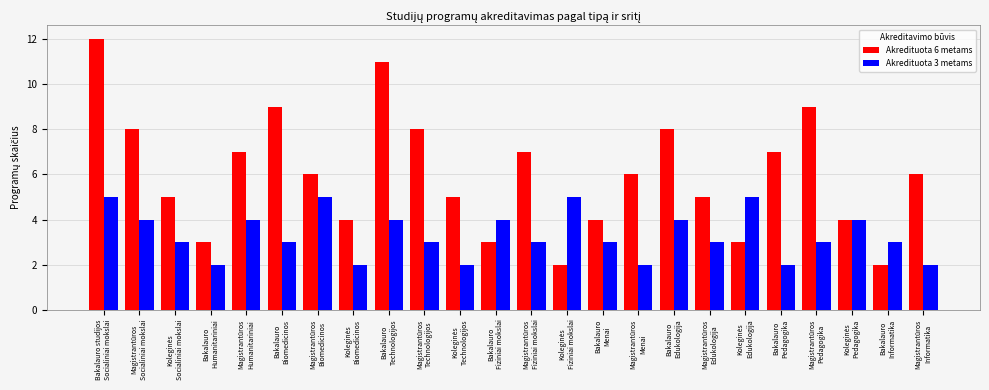

Reading right to left, transcribe all the data shown in this chart.

Akredituota 6 metams: 6	2	4	9	7	3	5	8	6	4	2	7	3	5	8	11	4	6	9	7	3	5	8	12
Akredituota 3 metams: 2	3	4	3	2	5	3	4	2	3	5	3	4	2	3	4	2	5	3	4	2	3	4	5